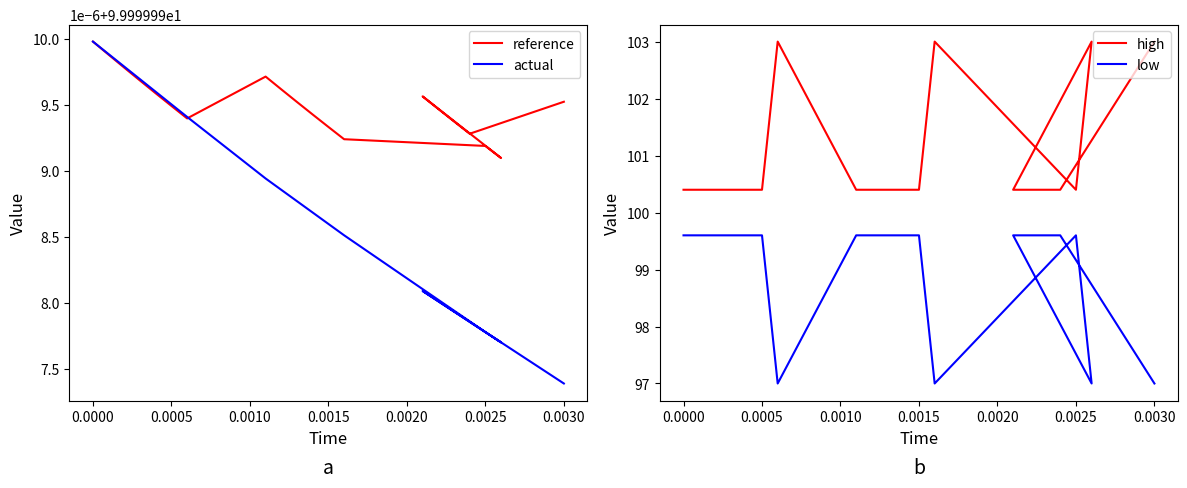

What is the sum of all low values?

1981.6